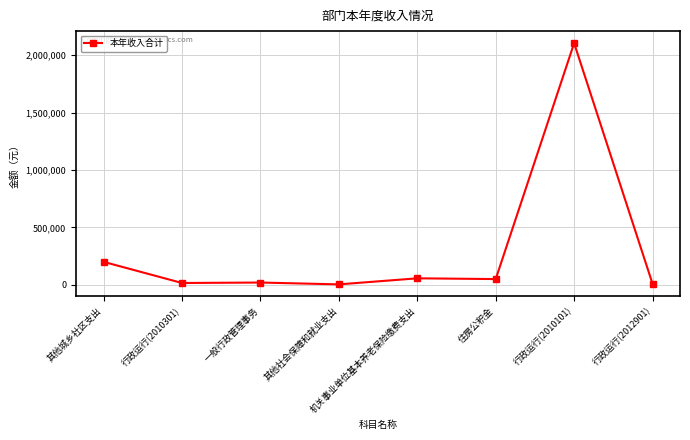

Where is the data nearest to the value 1054025?

其他城乡社区支出